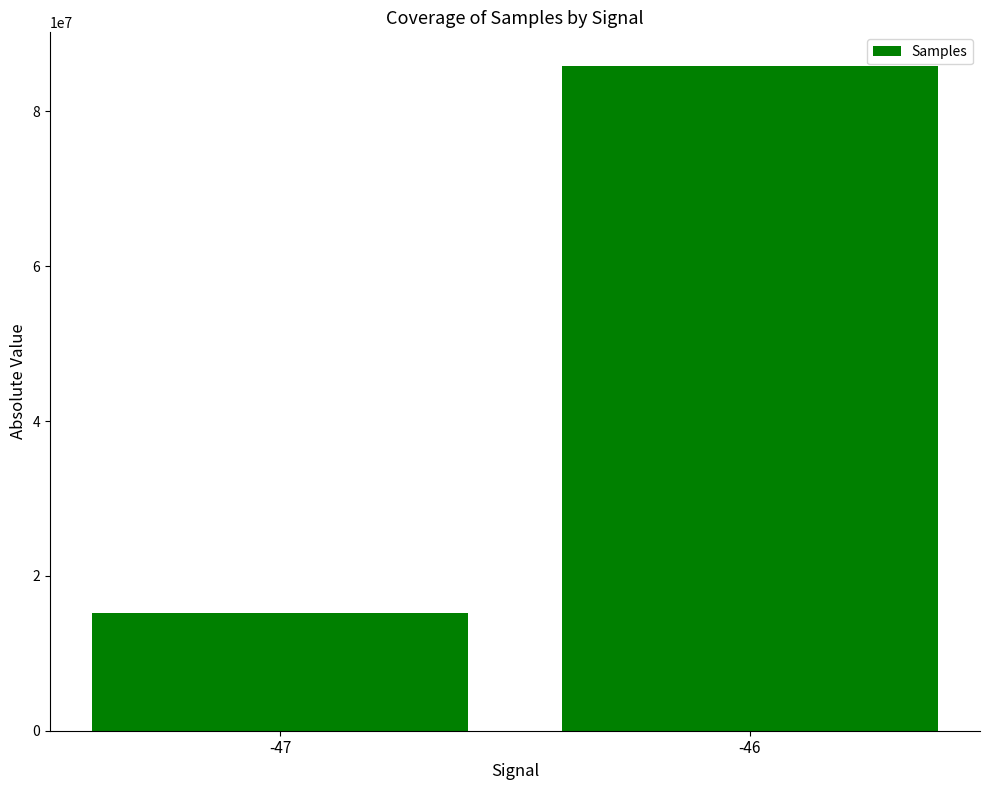

The chart shows a value of 85925649 at -46. True or false?

True